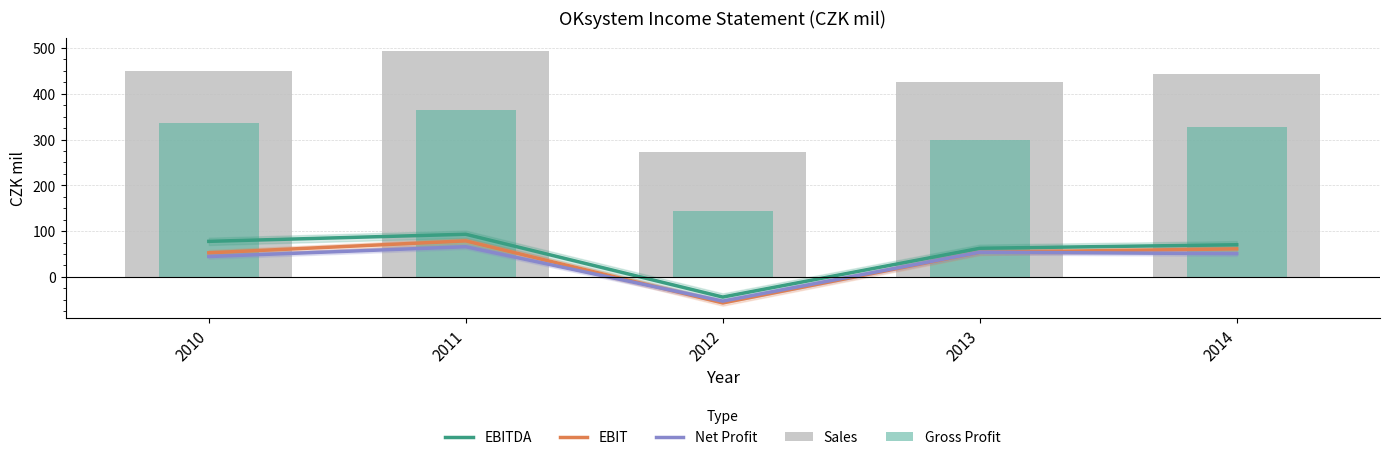

Reading left to right, list all the values displayed in this chart.

EBITDA: 77.6	93.1	-44.2	62.5	70.2
EBIT: 52.5	78.6	-57.0	53.6	61.2
Net Profit: 44.4	65.8	-53.1	53.8	50.7
Sales: 450.0	494.5	273.4	426.1	442.5
Gross Profit: 336.1	365.1	144.8	299.6	326.7